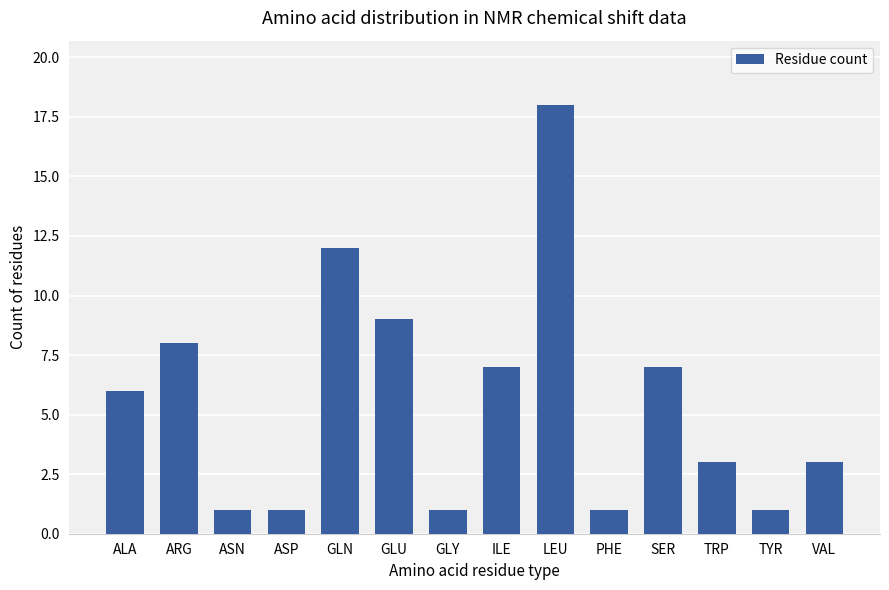

How many bars are there in total?

14